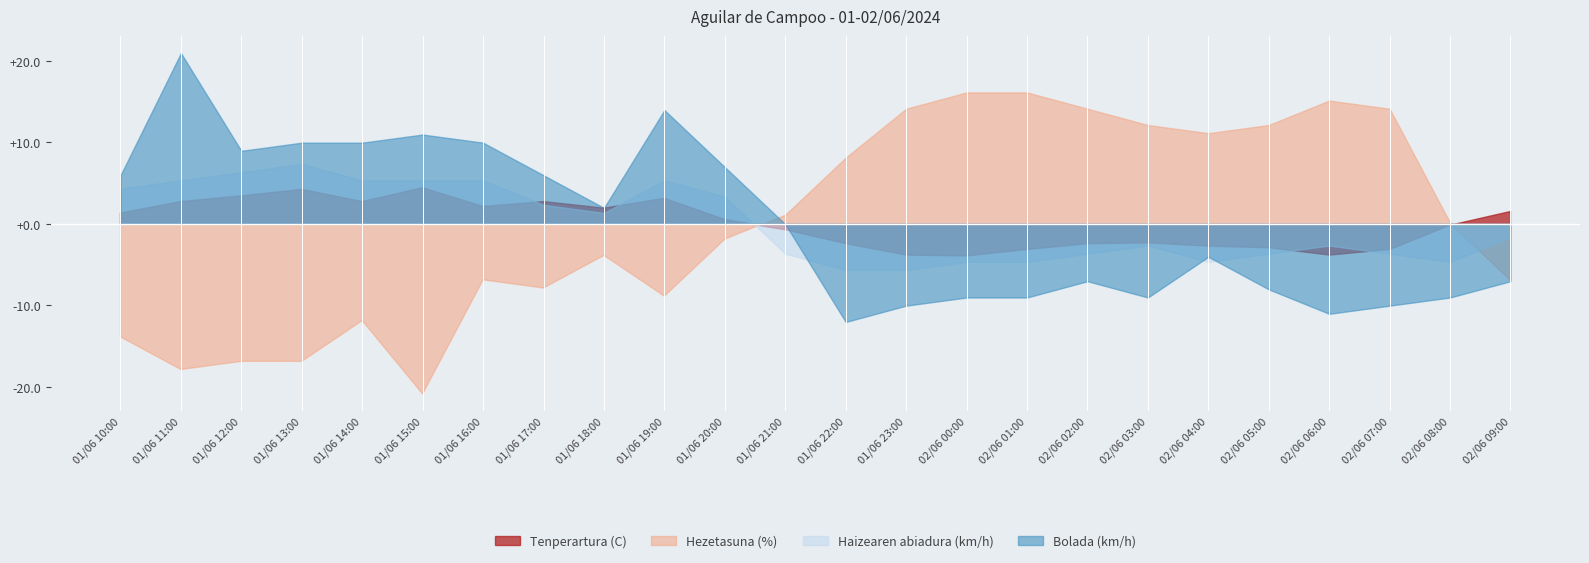

Rank the categories by Tenperartura (C) value from lowest to highest.

02/06 00:00, 01/06 23:00, 02/06 06:00, 02/06 01:00, 02/06 07:00, 02/06 05:00, 02/06 04:00, 01/06 22:00, 02/06 02:00, 02/06 03:00, 01/06 21:00, 02/06 08:00, 01/06 20:00, 01/06 10:00, 02/06 09:00, 01/06 18:00, 01/06 16:00, 01/06 11:00, 01/06 14:00, 01/06 17:00, 01/06 19:00, 01/06 12:00, 01/06 13:00, 01/06 15:00